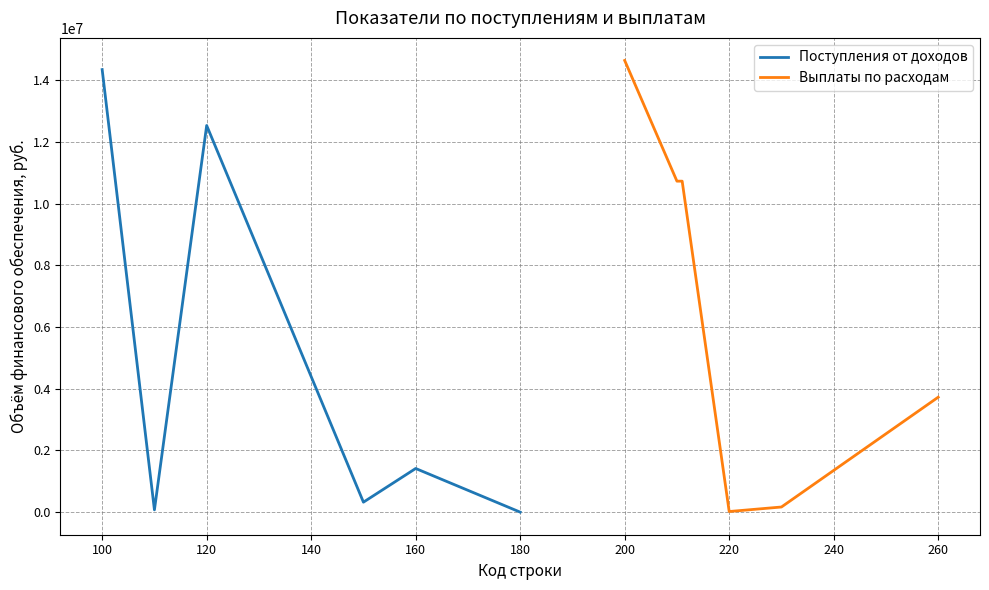

What is the maximum value shown in the chart?

14635086.6